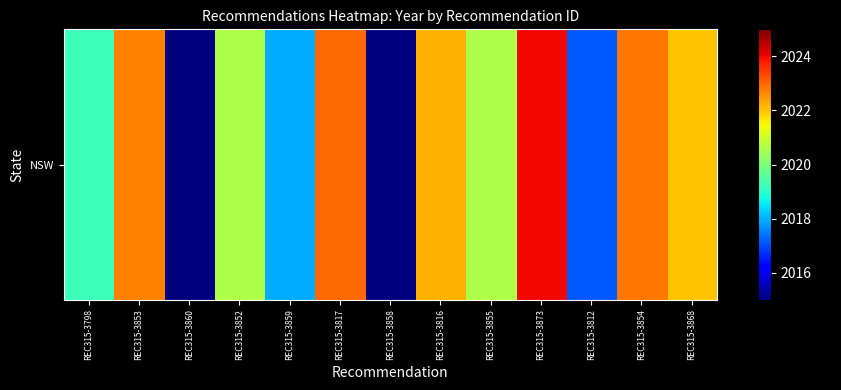

What is the change in value from REC315-3853 to REC315-3817?

+0.3